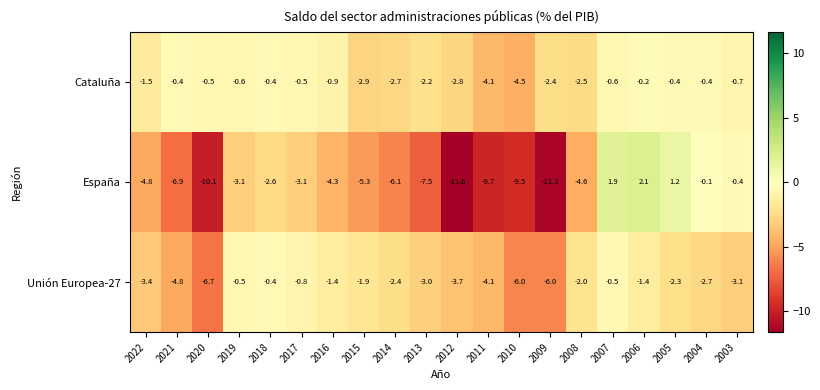

What value does the Cataluña series have at 2004?

-0.4